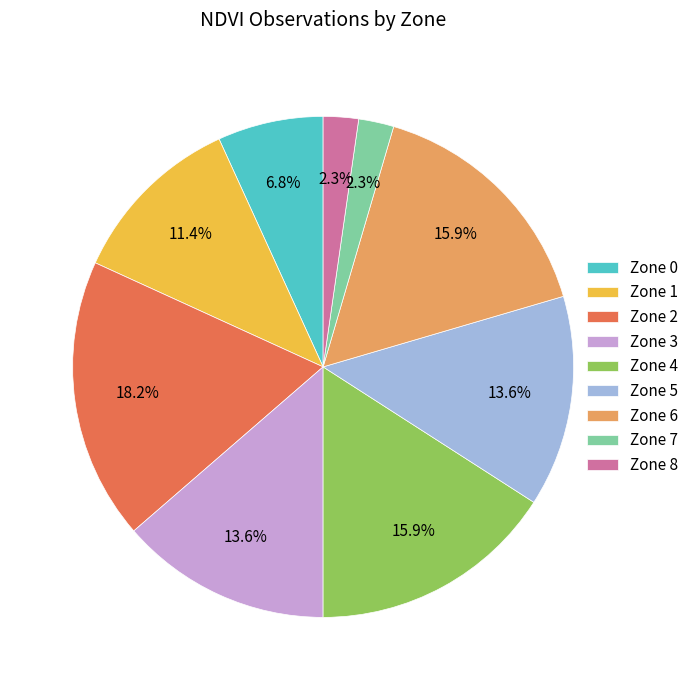

Does Zone 7 account for over 50% of the chart?

No